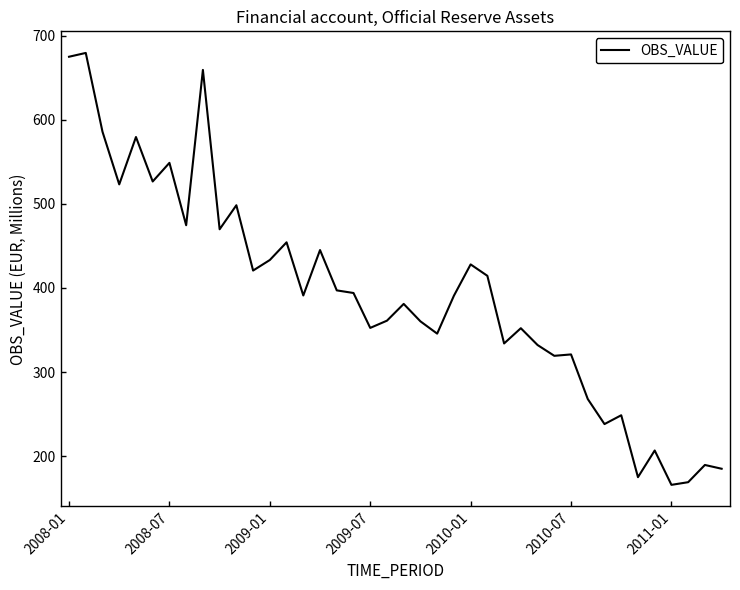

What is the minimum value shown in the chart?

165.8